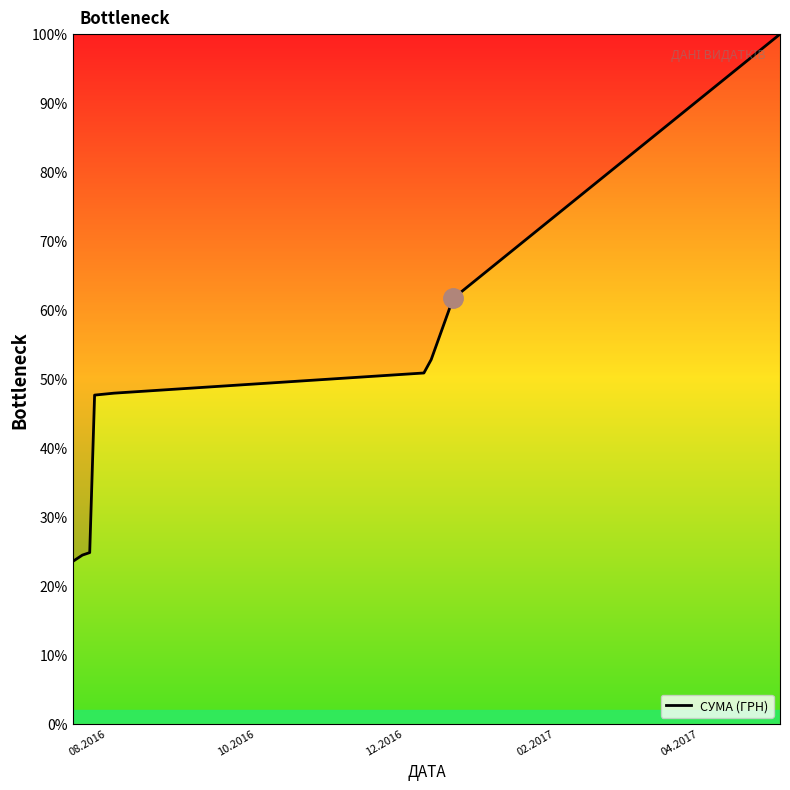

Is this an area chart (filled region under the line)?

No